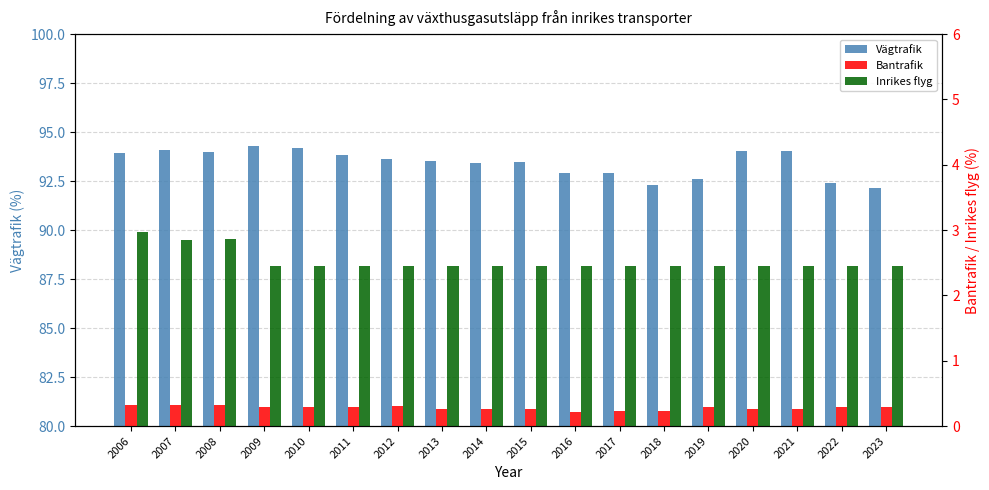

What is the greatest value displayed?

94.3